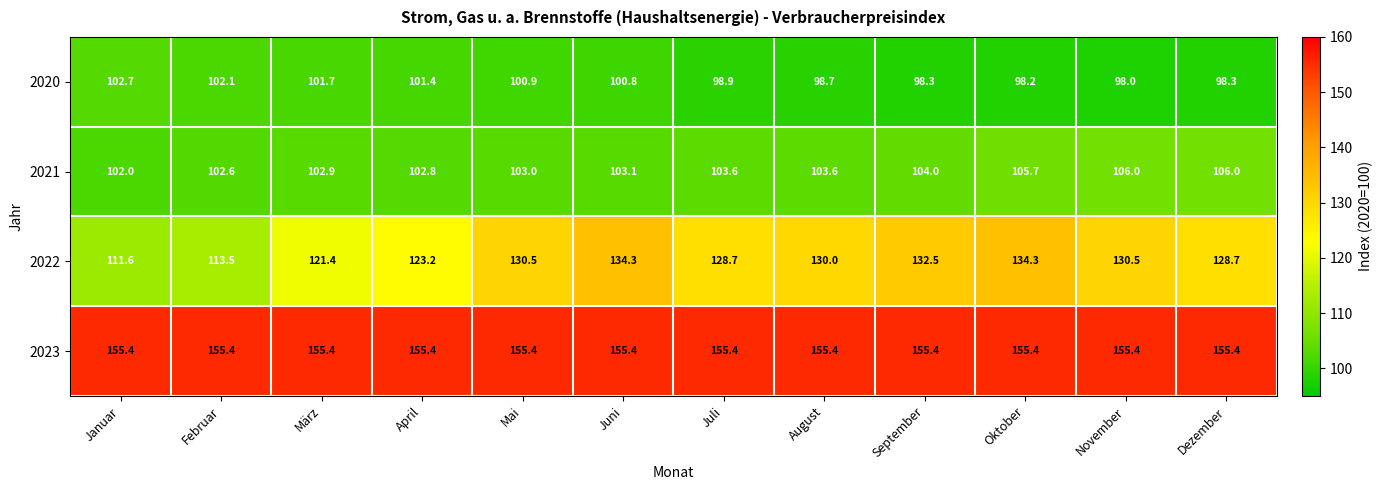

Count the 2021 values in the range 102 to 105.

9